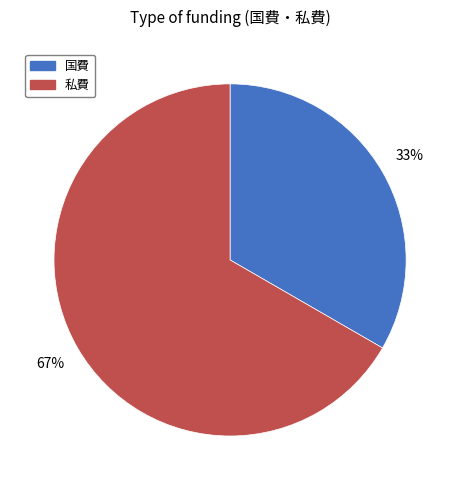

Rank the categories by value from highest to lowest.

私費, 国費